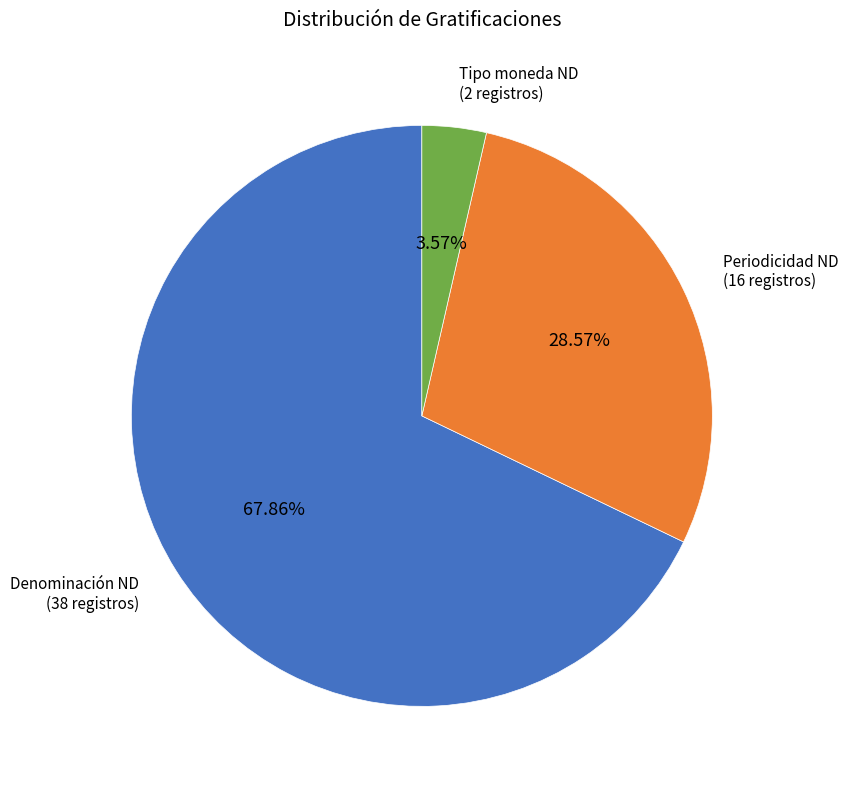

How many slices are in this pie chart?

3